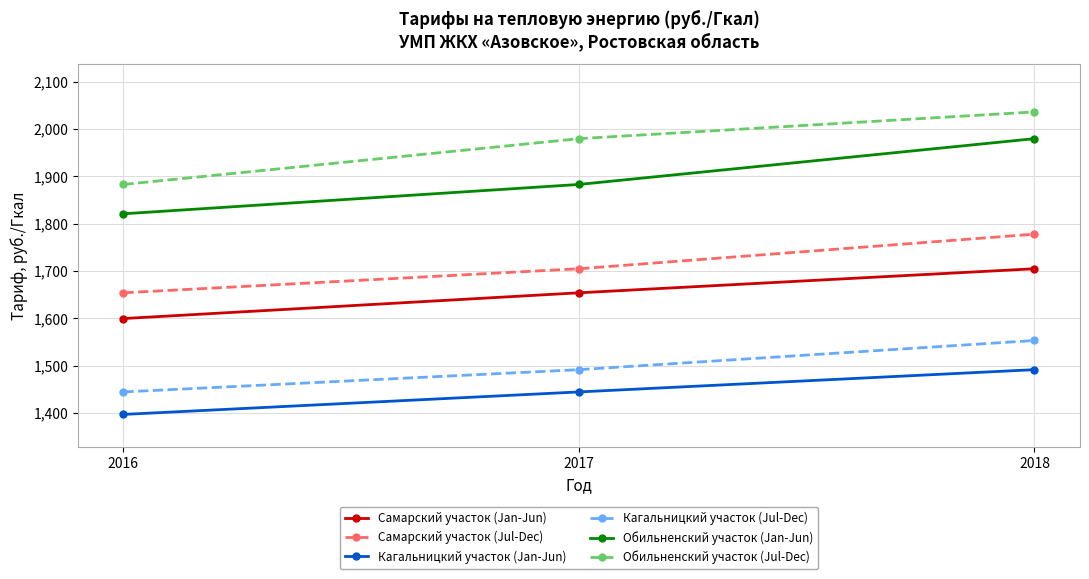

Rank the series by their maximum value, from highest to lowest.

Обильненский участок (Jul-Dec), Обильненский участок (Jan-Jun), Самарский участок (Jul-Dec), Самарский участок (Jan-Jun), Кагальницкий участок (Jul-Dec), Кагальницкий участок (Jan-Jun)